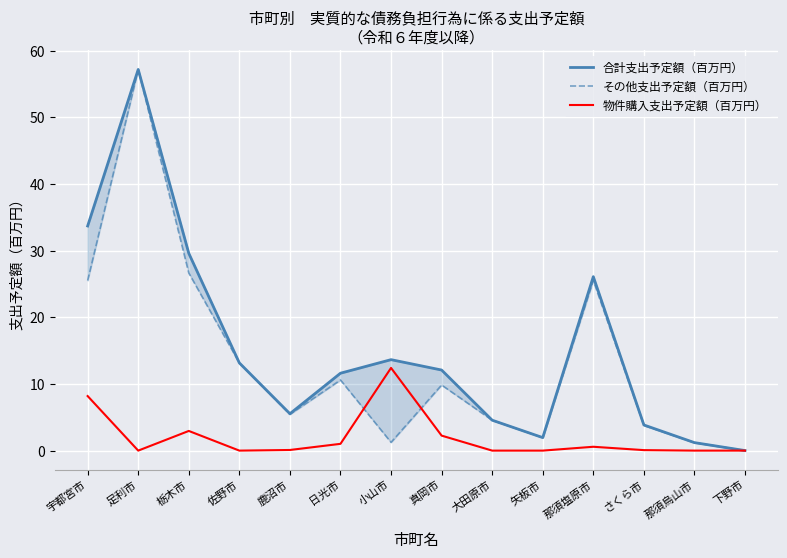

The 物件購入支出予定額（百万円） series shows 0.1 at さくら市. True or false?

True